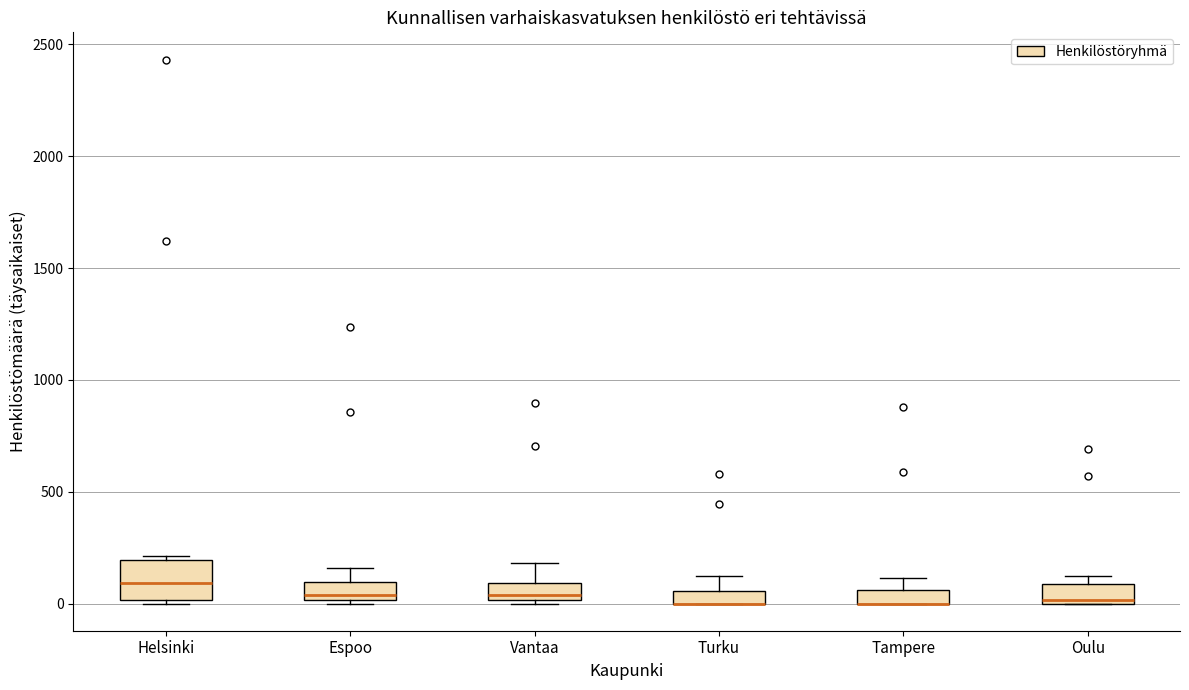

Which box is the tallest, from its lower edge to its upper edge?

Helsinki